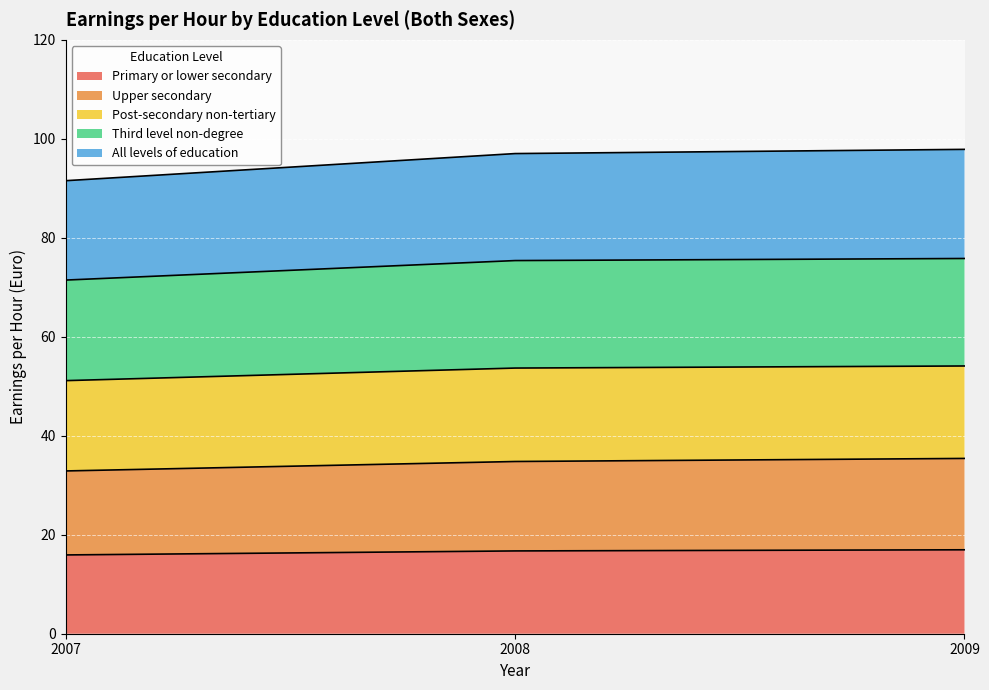

At which category does the chart reach its minimum across all series?

2007